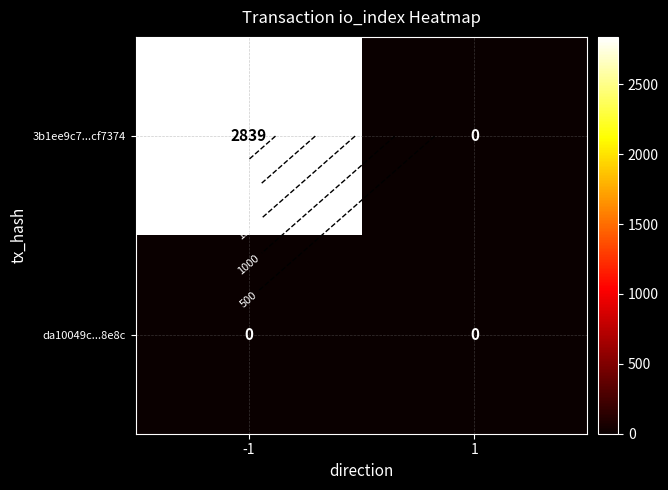

What is the average value of the 3b1ee9c7...cf7374 series?

1420